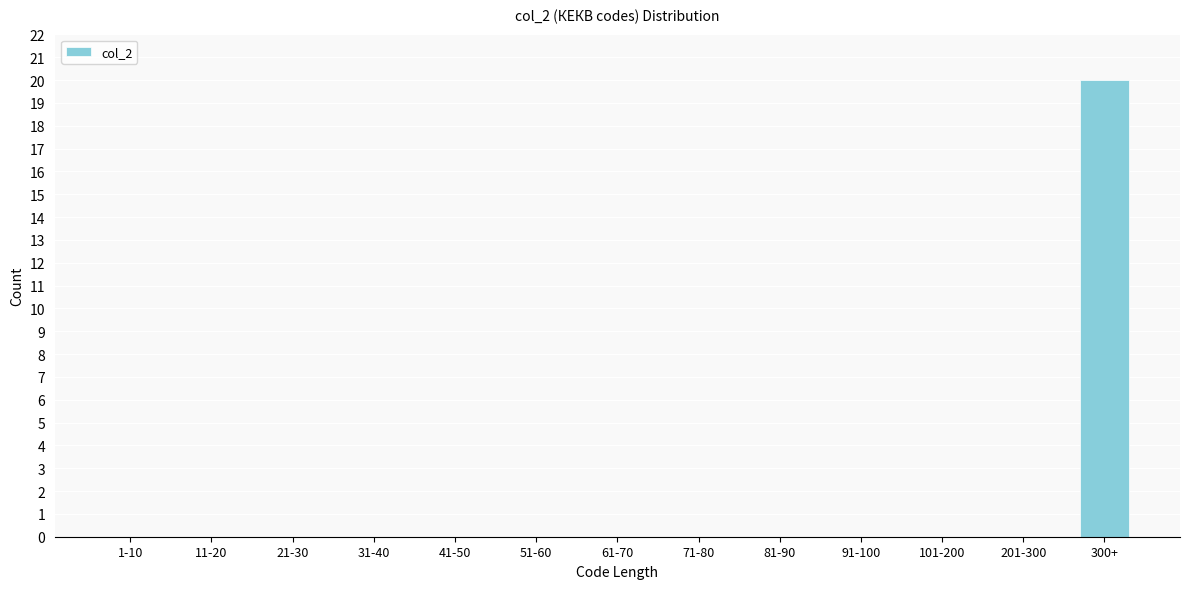

Reading left to right, list all the values displayed in this chart.

1-10=0	11-20=0	21-30=0	31-40=0	41-50=0	51-60=0	61-70=0	71-80=0	81-90=0	91-100=0	101-200=0	201-300=0	300+=20